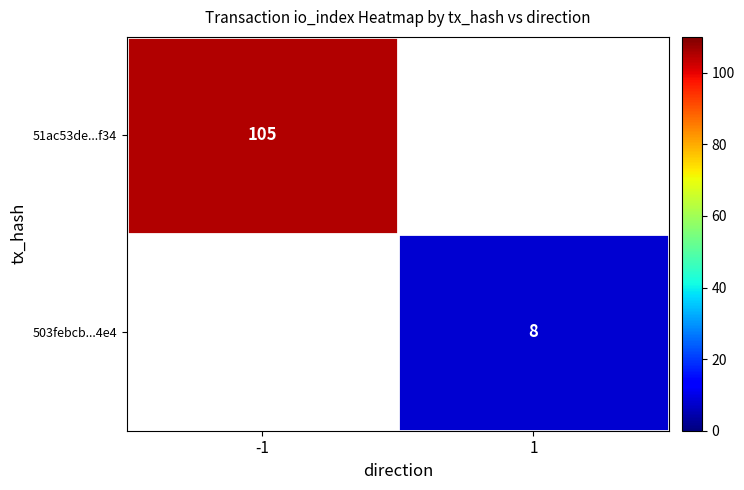

Is the value of 51ac53de...f34 at -1 greater than the value of 503febcb...4e4 at 1?

Yes